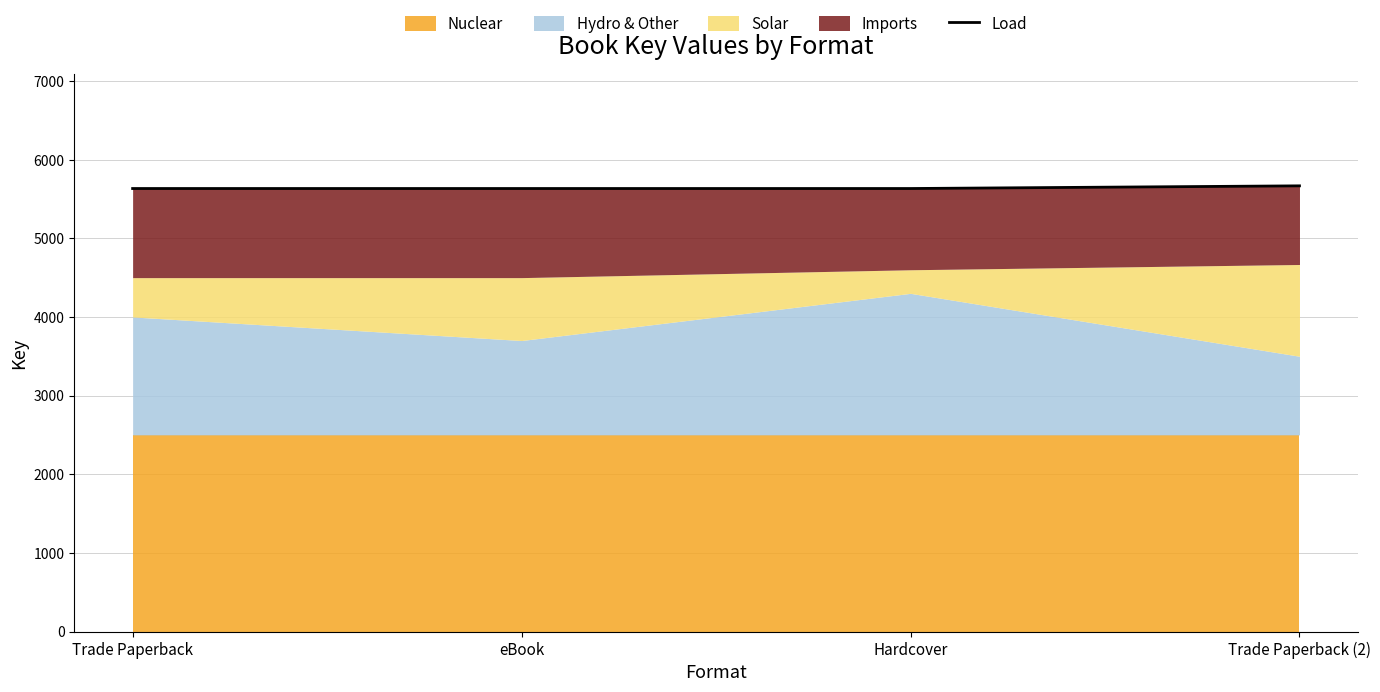

Does the chart display data point markers on the line(s)?

No